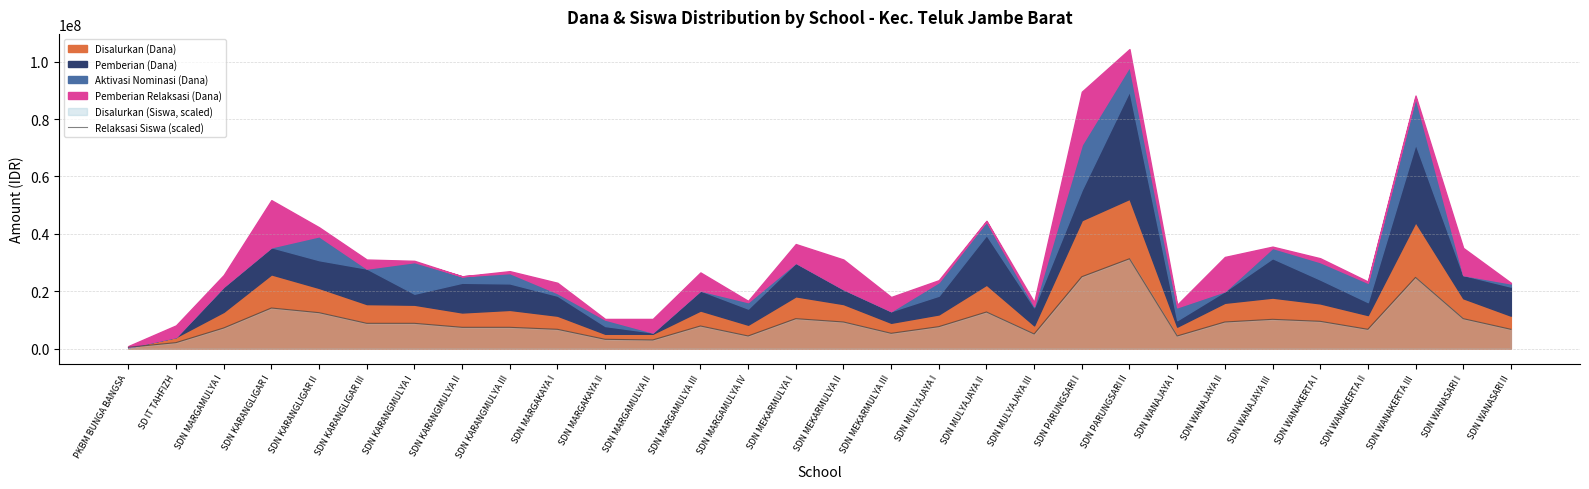

How many lines are shown in the chart?

1